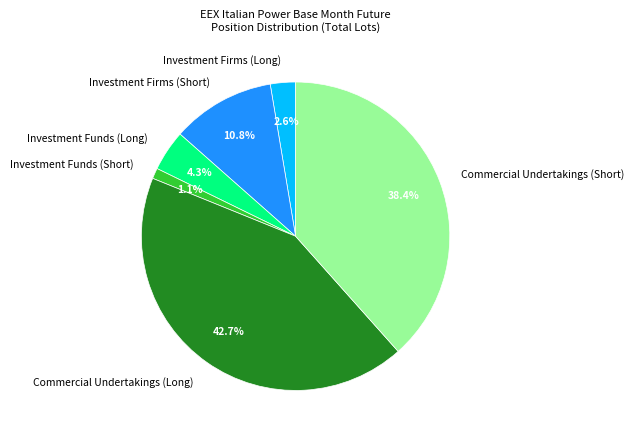

How many slices are in this pie chart?

6